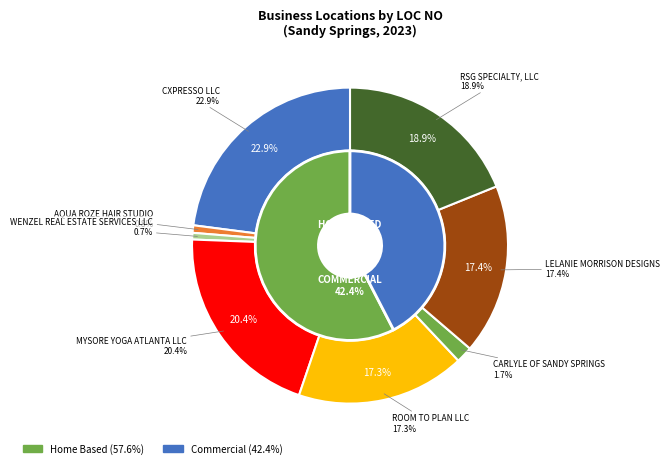

To the nearest percent, what percentage of the pie is MYSORE YOGA ATLANTA LLC?

20%